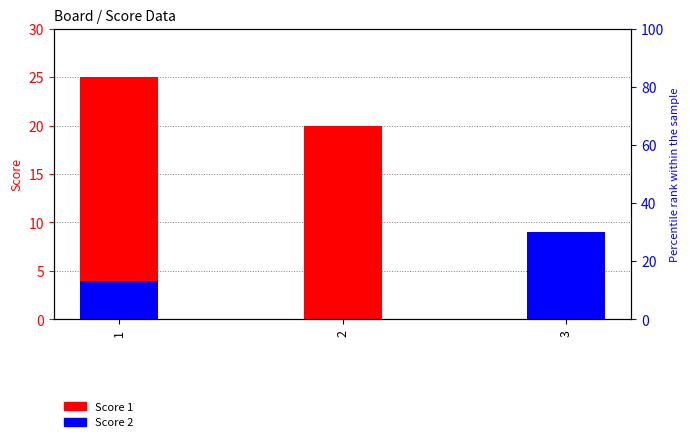

What is the value of the Score 1 bar at the 3rd from the left?

1